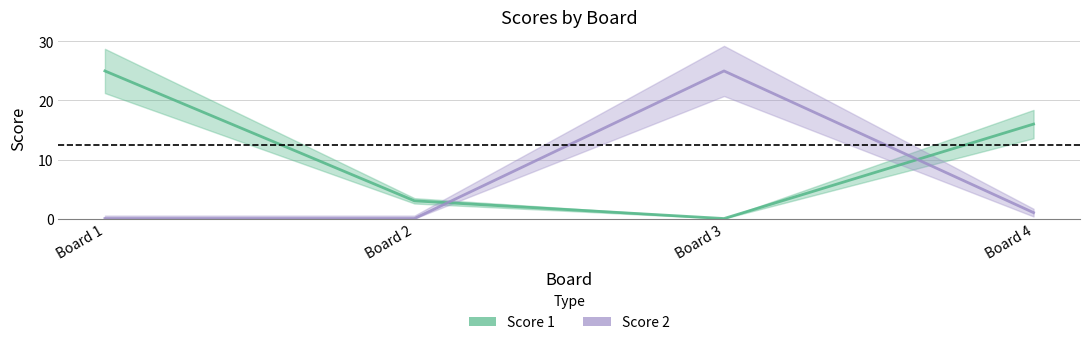

Which category has the lowest value in the Score 1 series?

Board 3